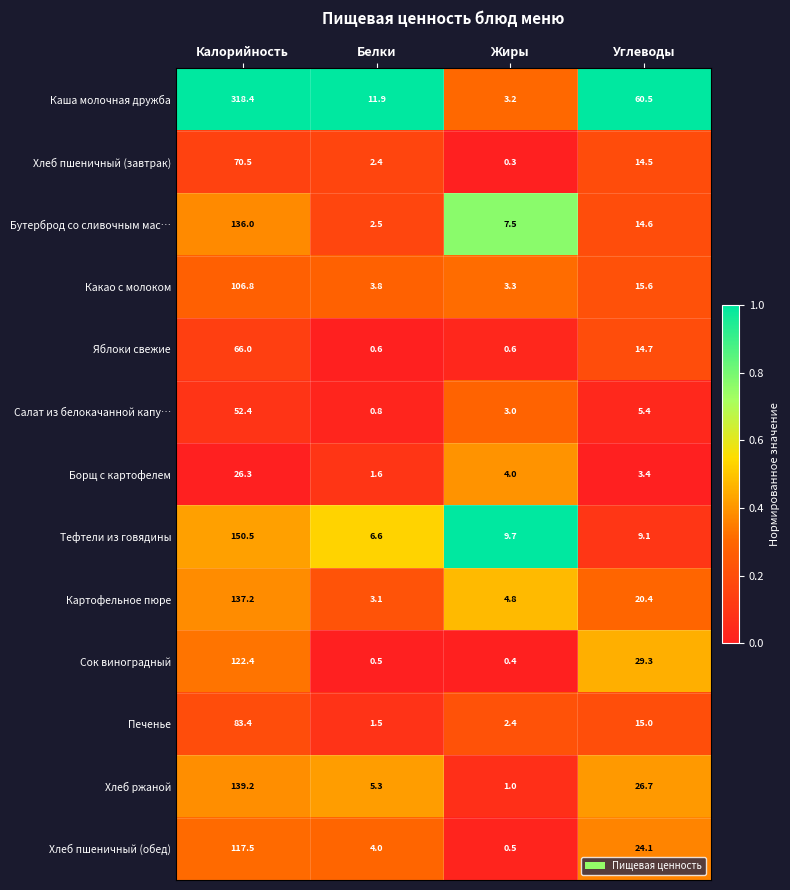

Rank the series by their maximum value, from highest to lowest.

Каша молочная дружба, Тефтели из говядины, Хлеб ржаной, Картофельное пюре, Бутерброд со сливочным мас…, Сок виноградный, Хлеб пшеничный (обед), Какао с молоком, Печенье, Хлеб пшеничный (завтрак), Яблоки свежие, Салат из белокачанной капу…, Борщ с картофелем